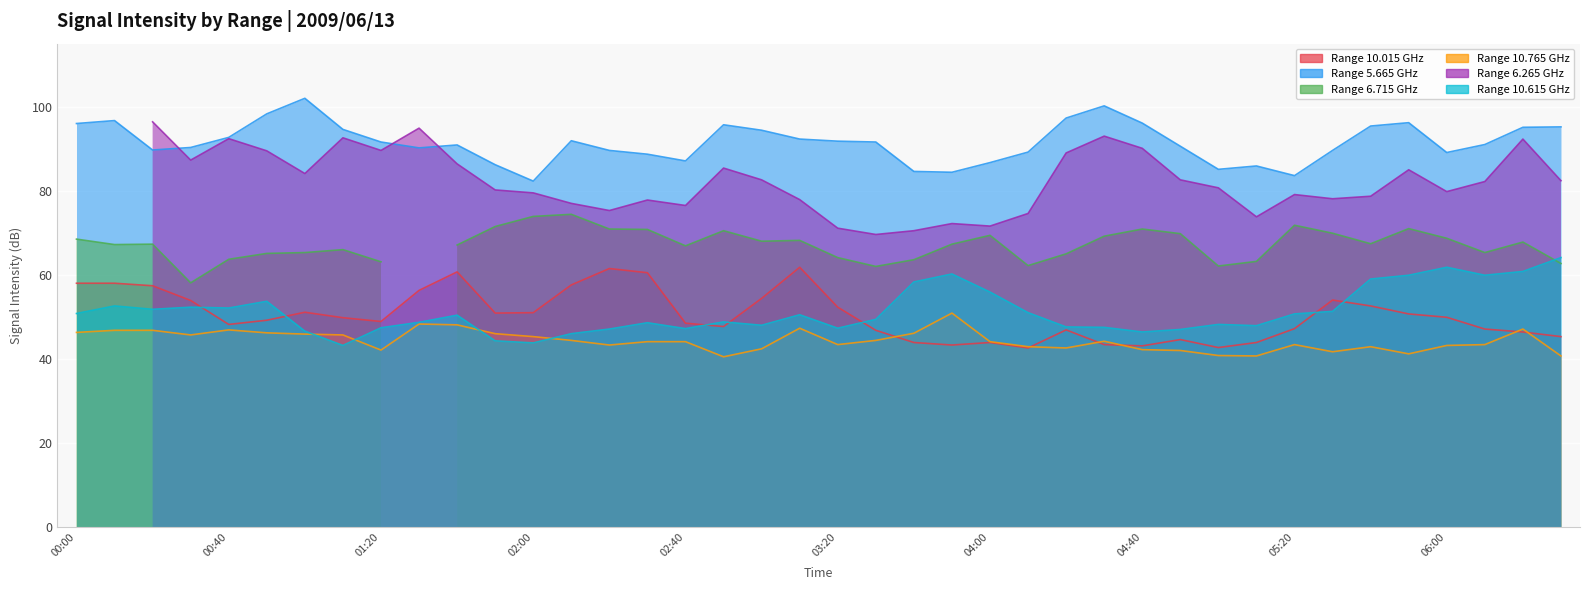

At how many categories does at least one series exceed 52?

40